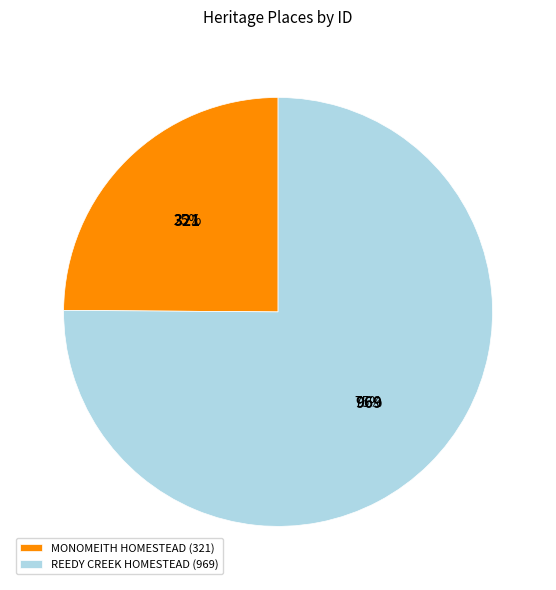

Do REEDY CREEK HOMESTEAD (969) and MONOMEITH HOMESTEAD (321) together represent more than half of the pie?

Yes